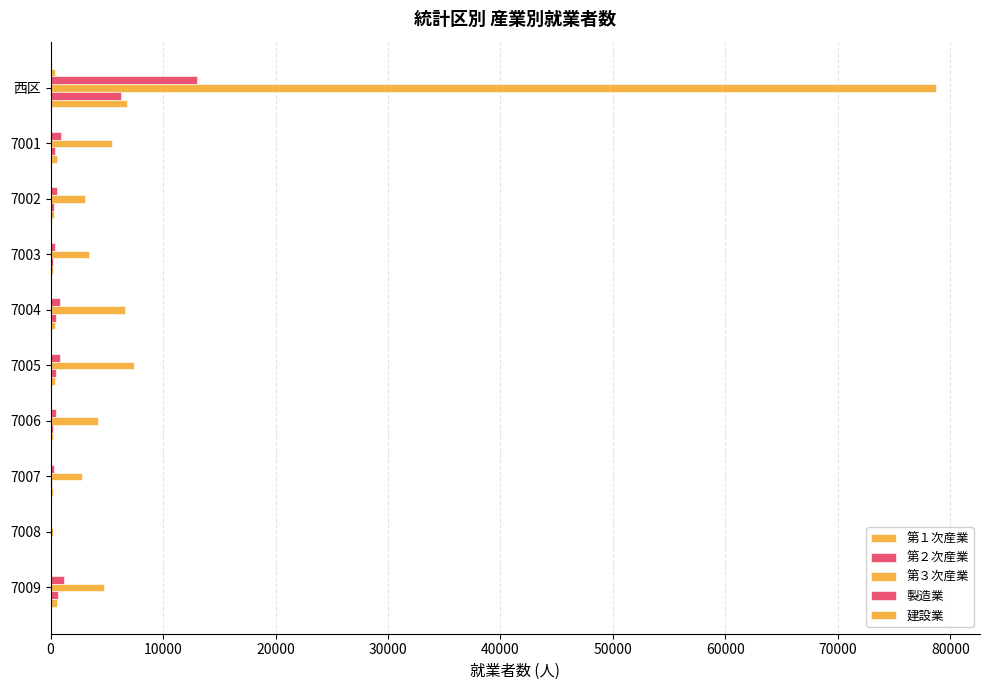

What is the value of the 第２次産業 bar at the 10th from the left?

1173